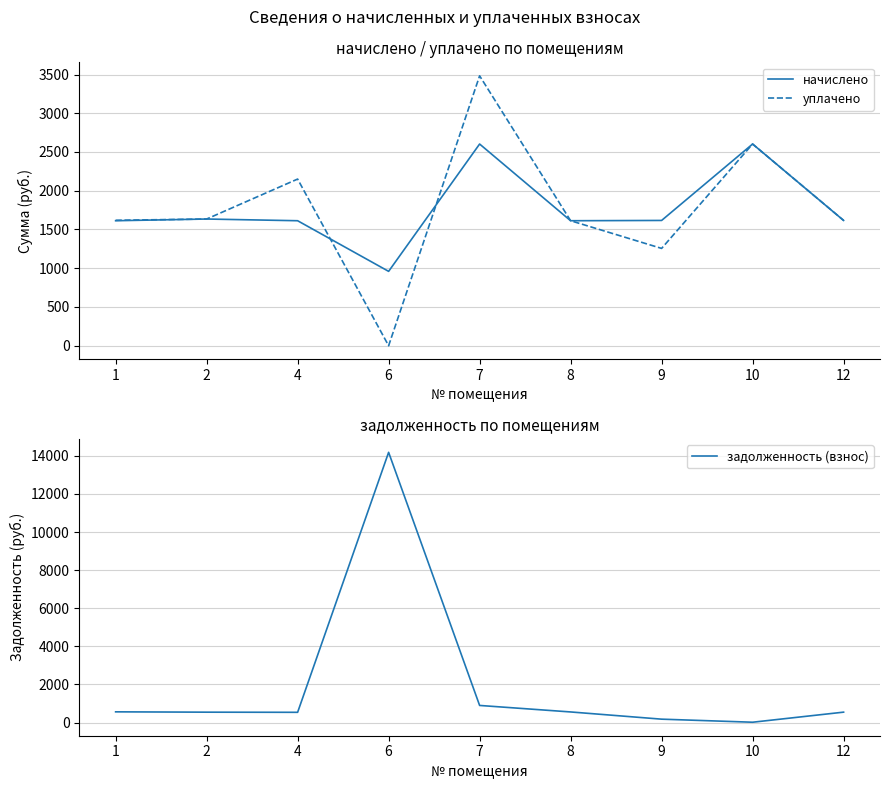

Rank the series by their maximum value, from highest to lowest.

задолженность (взнос), уплачено, начислено